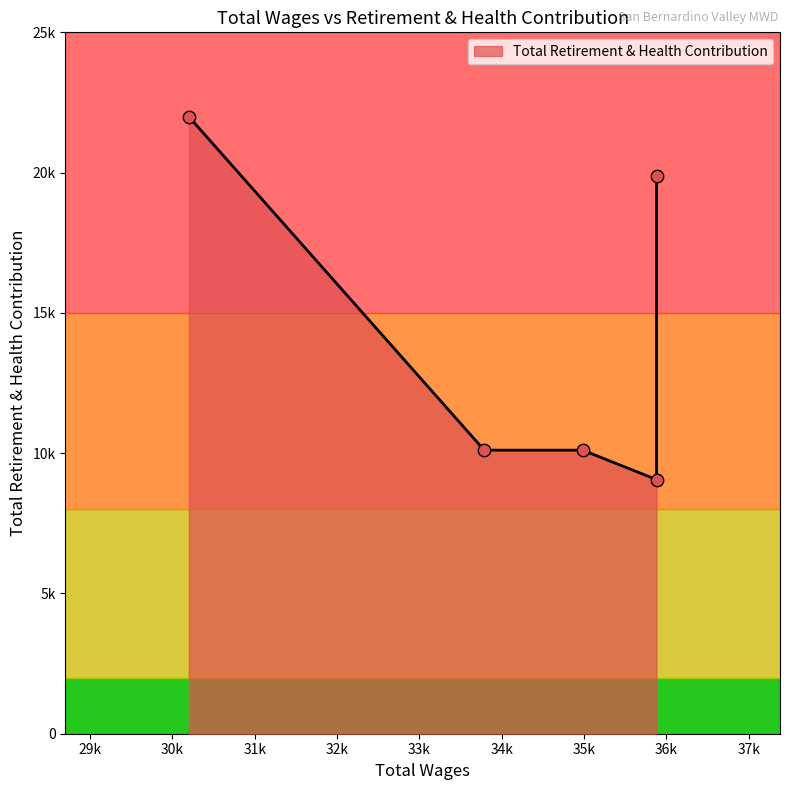

What is the change in value from 35880.0 to 30199.0?

+12934